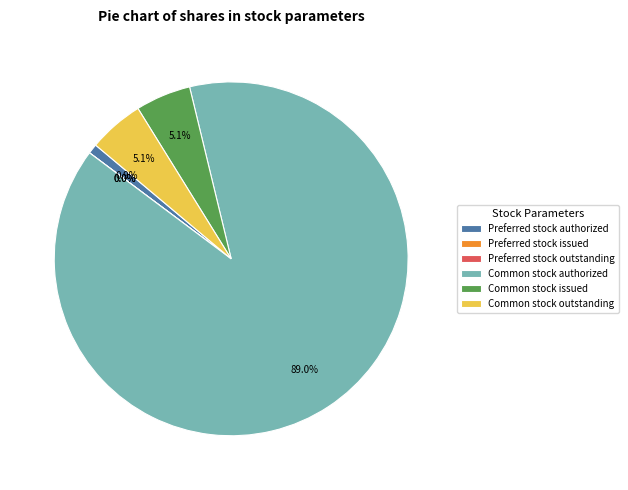

What portion of the pie excludes Common stock outstanding?

94.9%